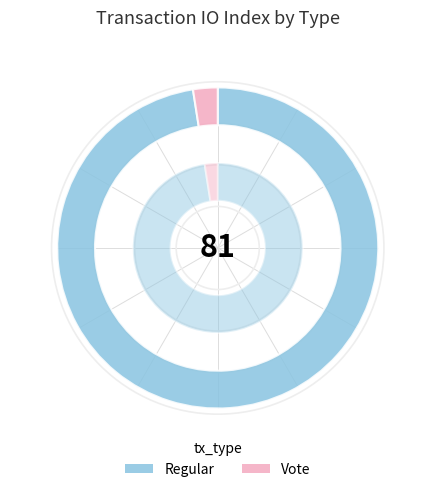

Which slice is the largest?

Regular